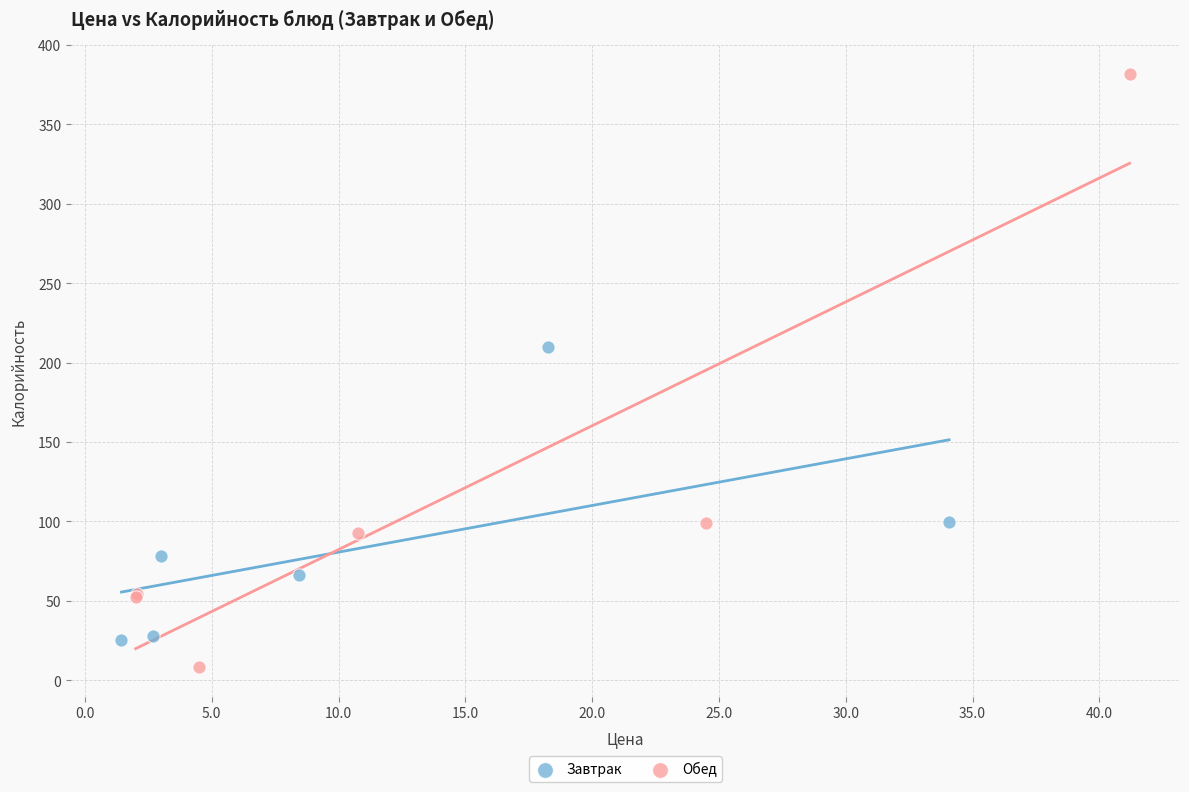

Which series contains the highest Y value?

Обед